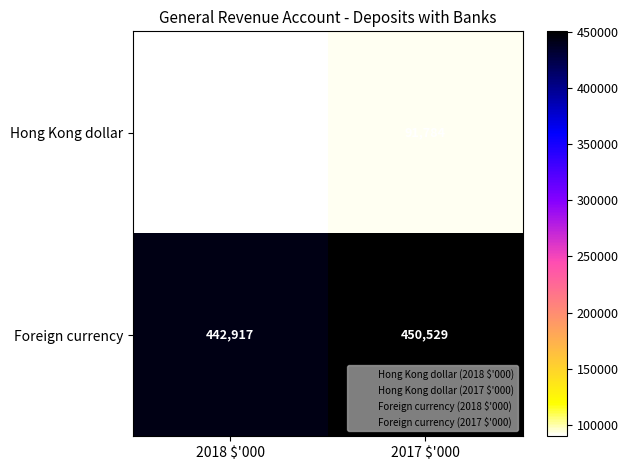

What is the total value across all series at 2017 $'000?

542313